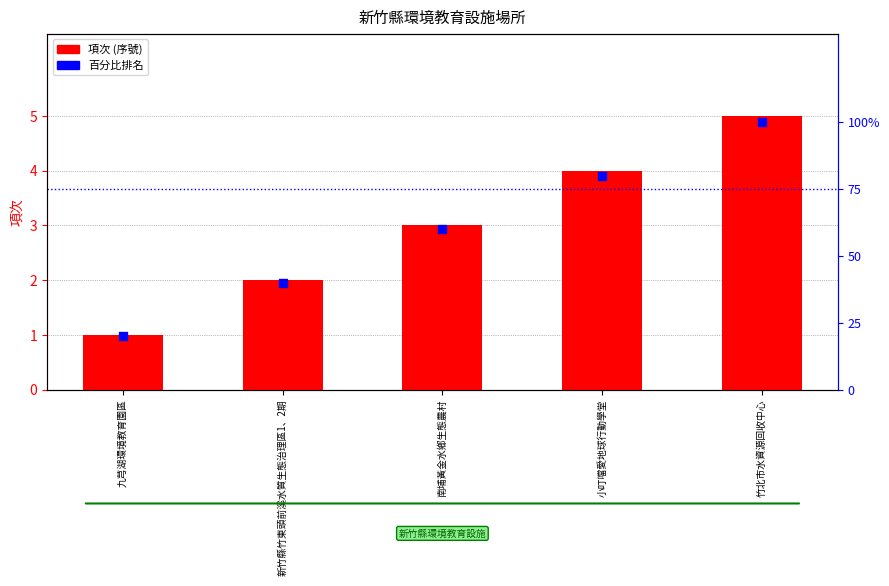

Is the value of 百分比排名 at 南埔黃金水鄉生態農村 greater than the value of 項次 (序號) at 竹北市水資源回收中心?

Yes